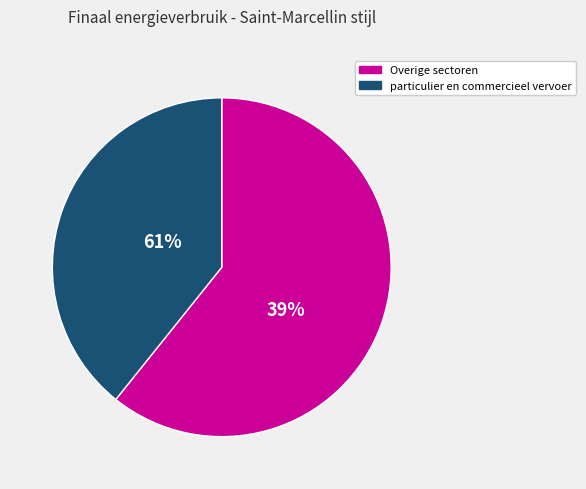

What percentage is the particulier en commercieel vervoer slice, to the nearest percent?

39%